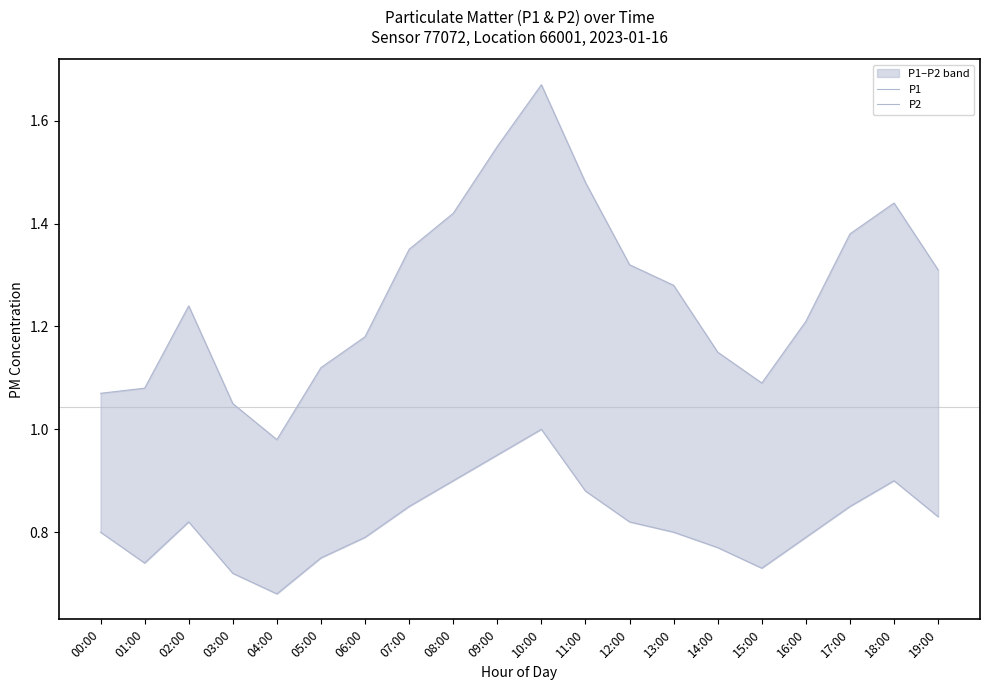

What is the maximum value shown in the chart?

1.7